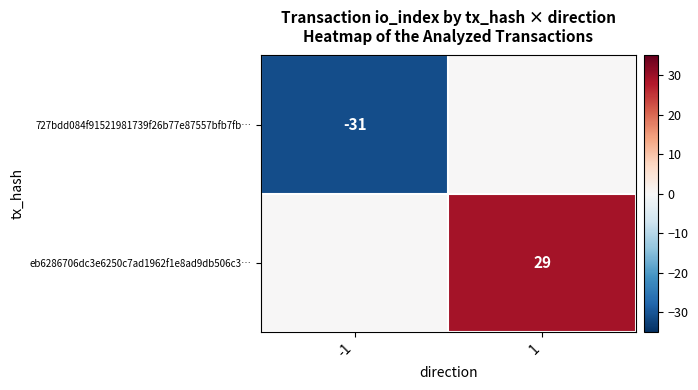

The eb6286706dc3e6250c7ad1962f1e8ad9db506c3… series shows 46 at 1. True or false?

False